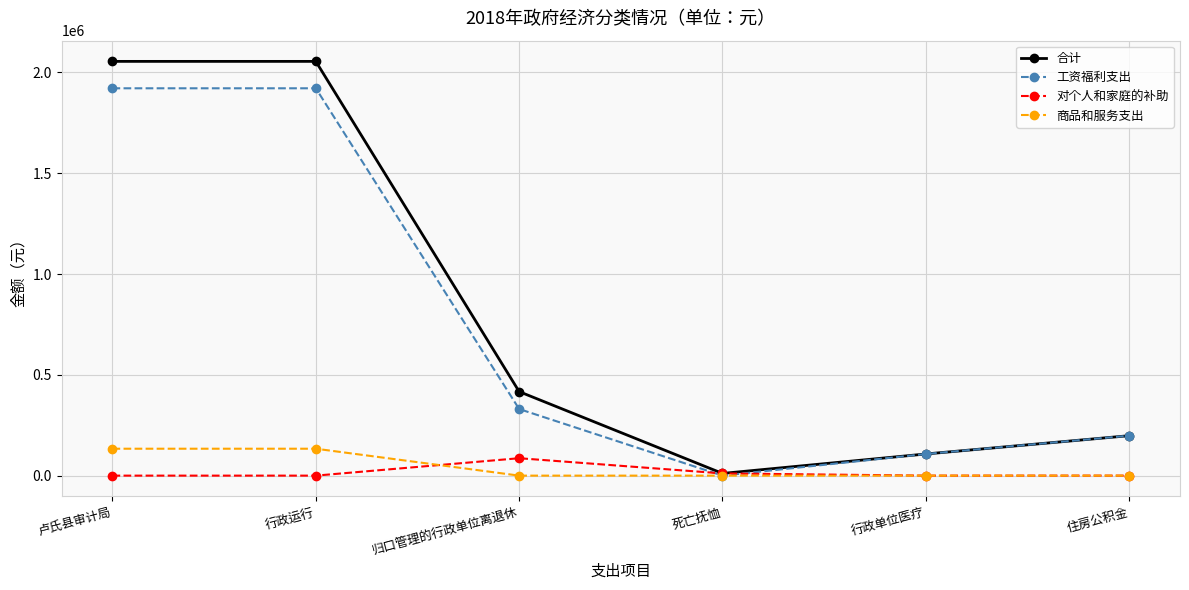

The value of 工资福利支出 at 行政运行 is 1921576.0. True or false?

True